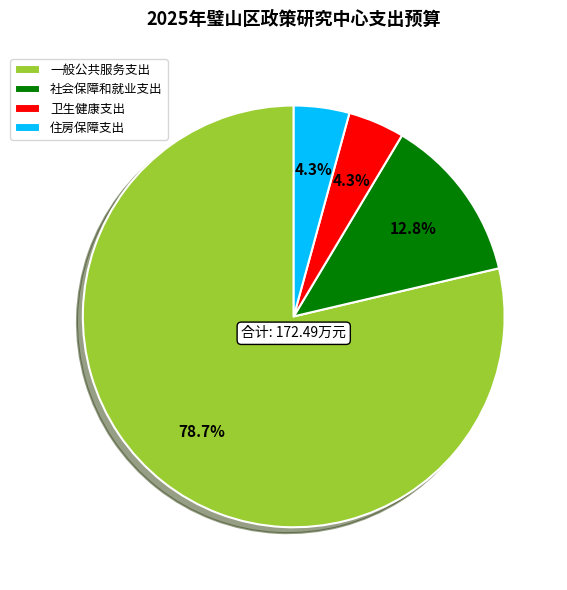

Is it true that 一般公共服务支出 is 67% of the pie?

False